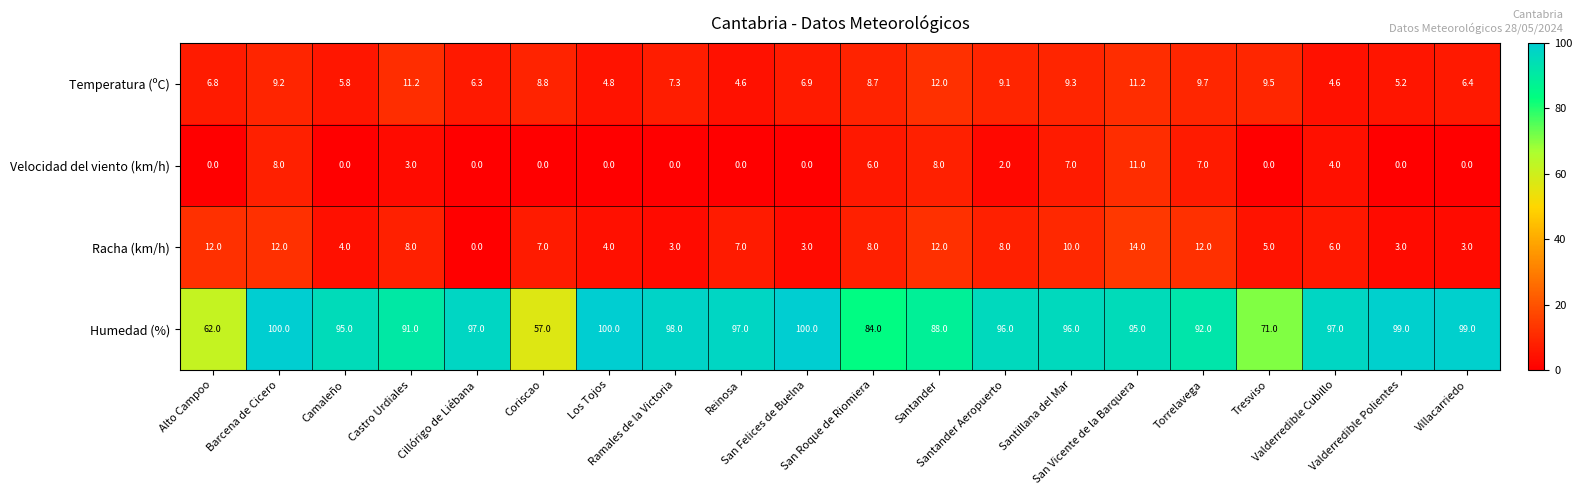

Rank the series by their maximum value, from highest to lowest.

Humedad (%), Racha (km/h), Temperatura (ºC), Velocidad del viento (km/h)